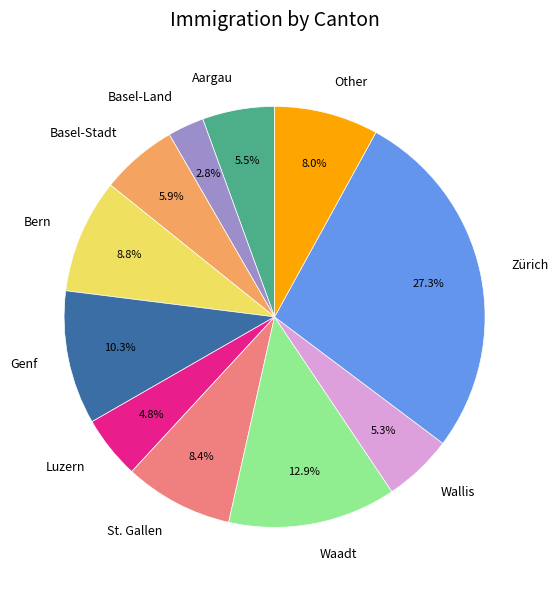

Which slice is the smallest?

Basel-Land